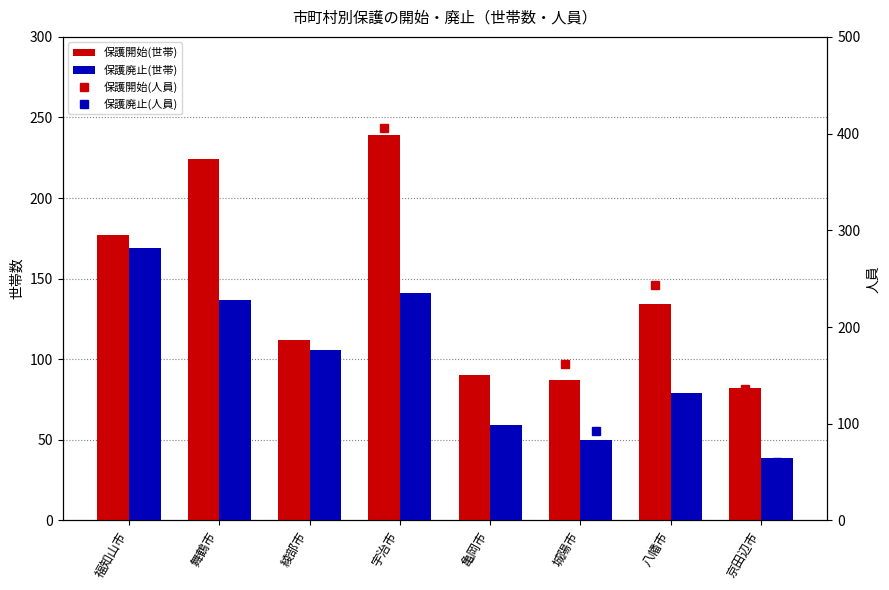

At which category is the sum across all series the highest?

宇治市